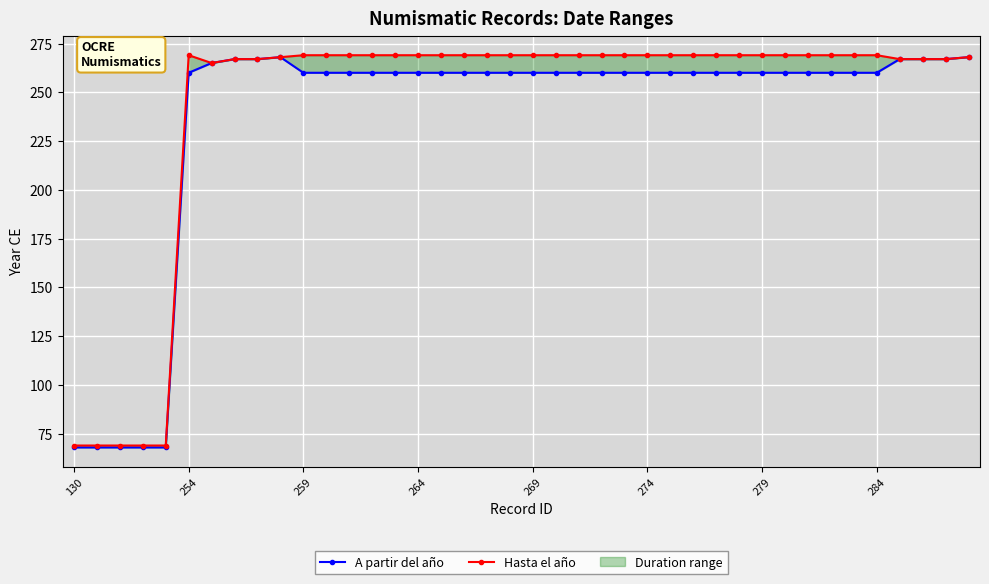

The value of A partir del año at 27 is 378. True or false?

False